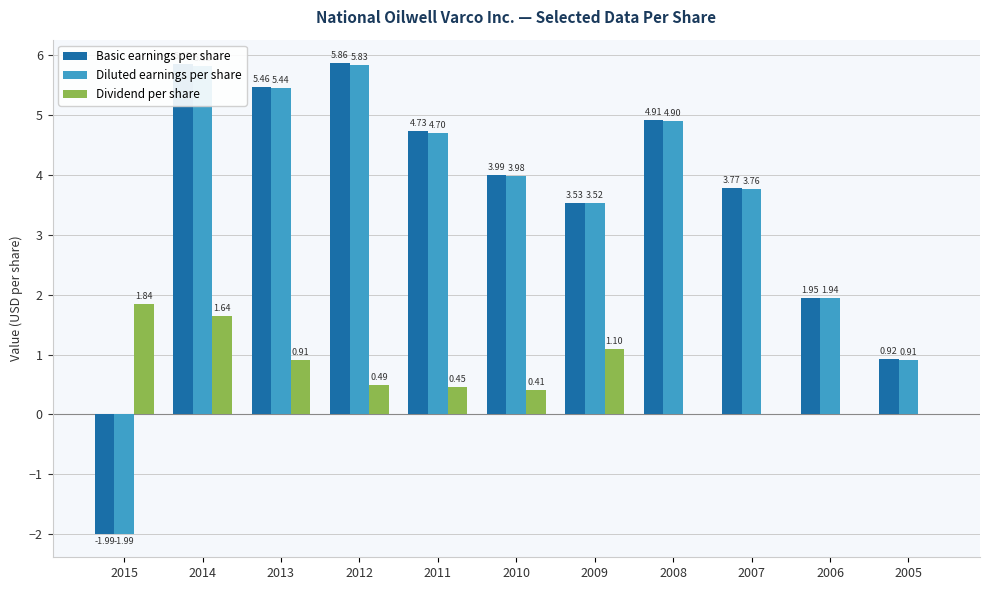

What is the total value across all series at 2010?

8.4